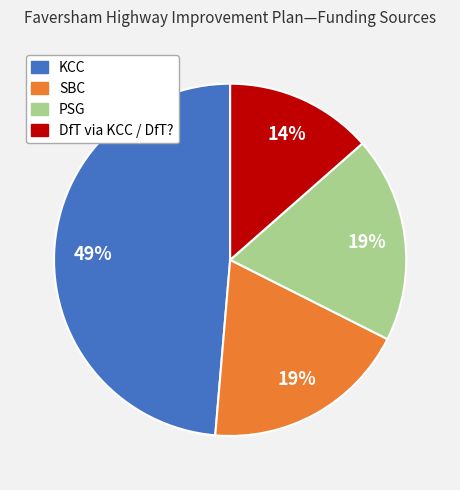

Between DfT via KCC / DfT? and SBC, which is larger?

SBC